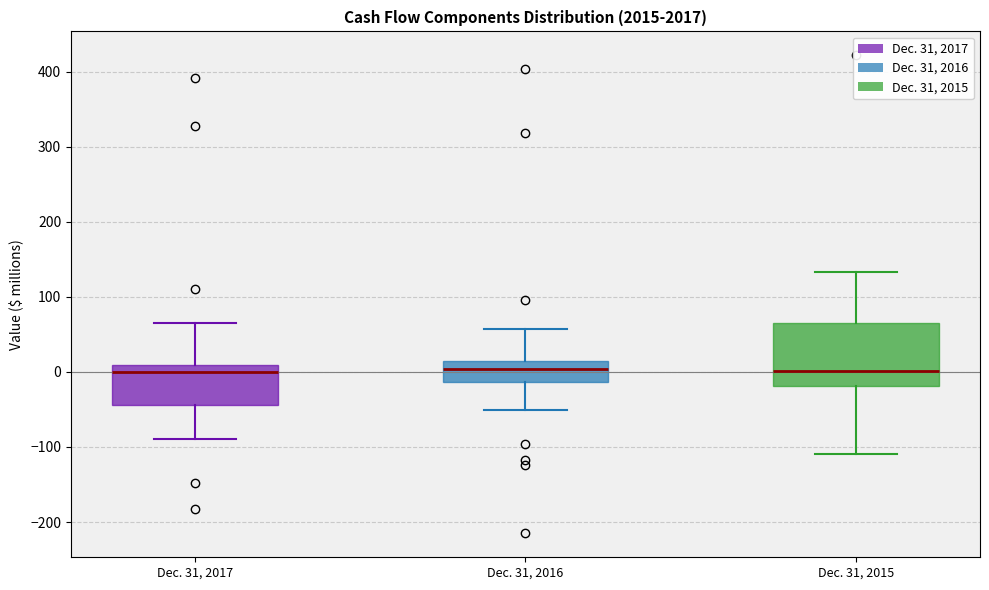

Reading left to right, read every box against the y-axis: the position of its median line, the range the box covers, and the ends of its whiskers. The values are not printed on the chart, so give them approximately, as read against the axis.

Dec. 31, 2017: median 0, box -40 to 10, whiskers -90 to 70
Dec. 31, 2016: median 0, box -10 to 20, whiskers -50 to 60
Dec. 31, 2015: median 0, box -20 to 70, whiskers -110 to 130